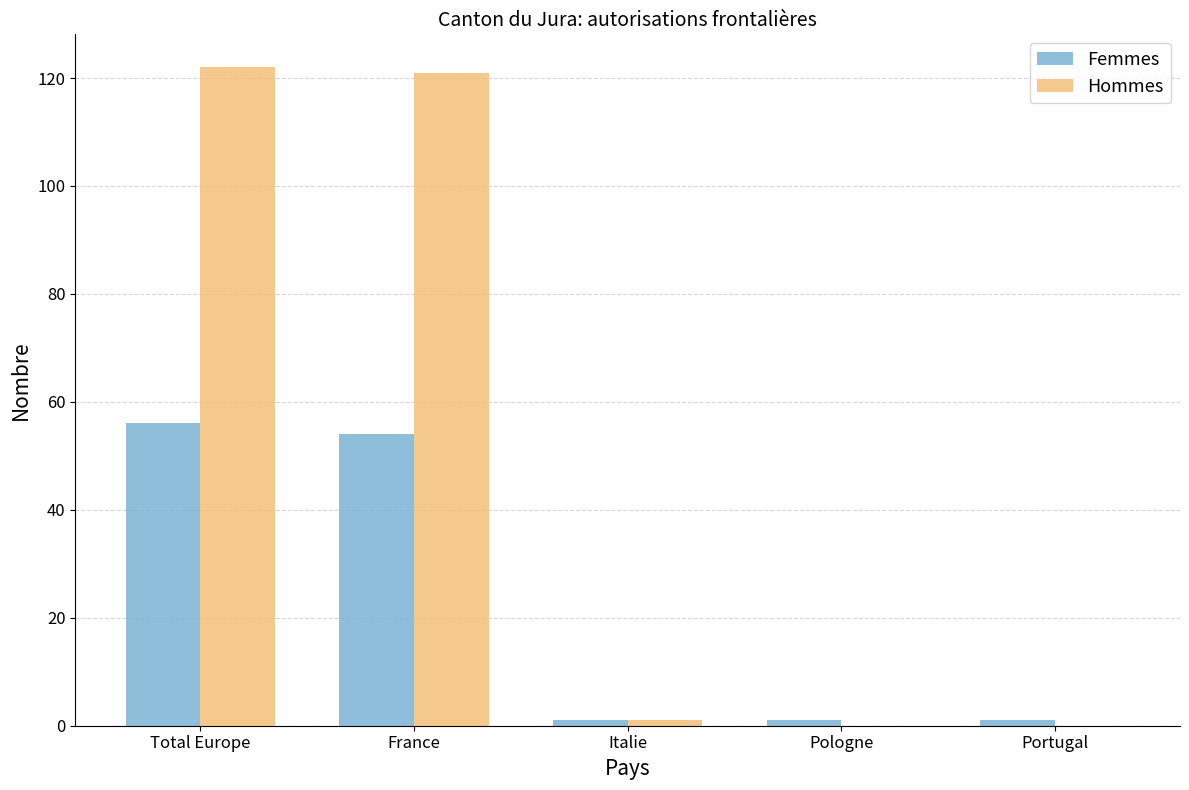

What is the sum of the Hommes values at Portugal and Total Europe?

122